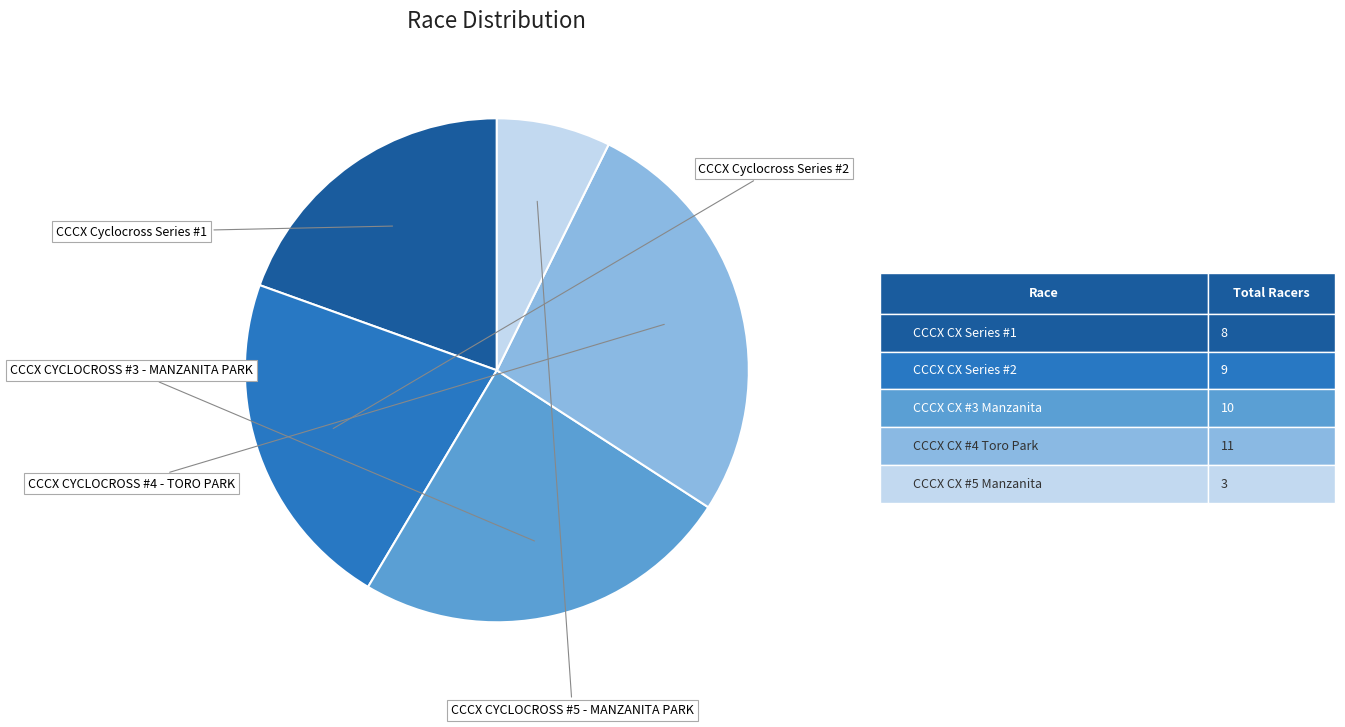

Is there any slice that represents more than half of the pie?

No